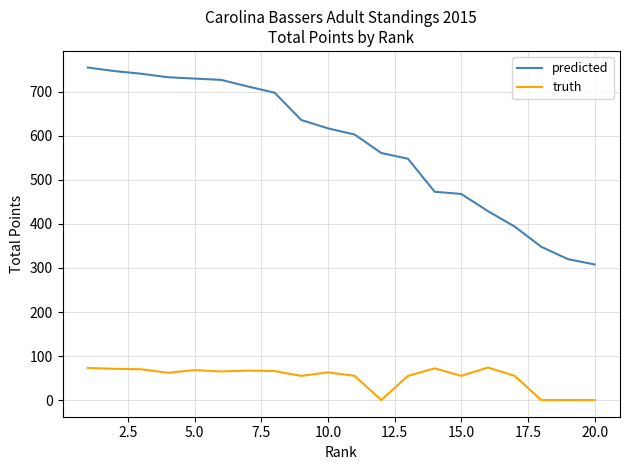

What is the highest value of the truth series?

74